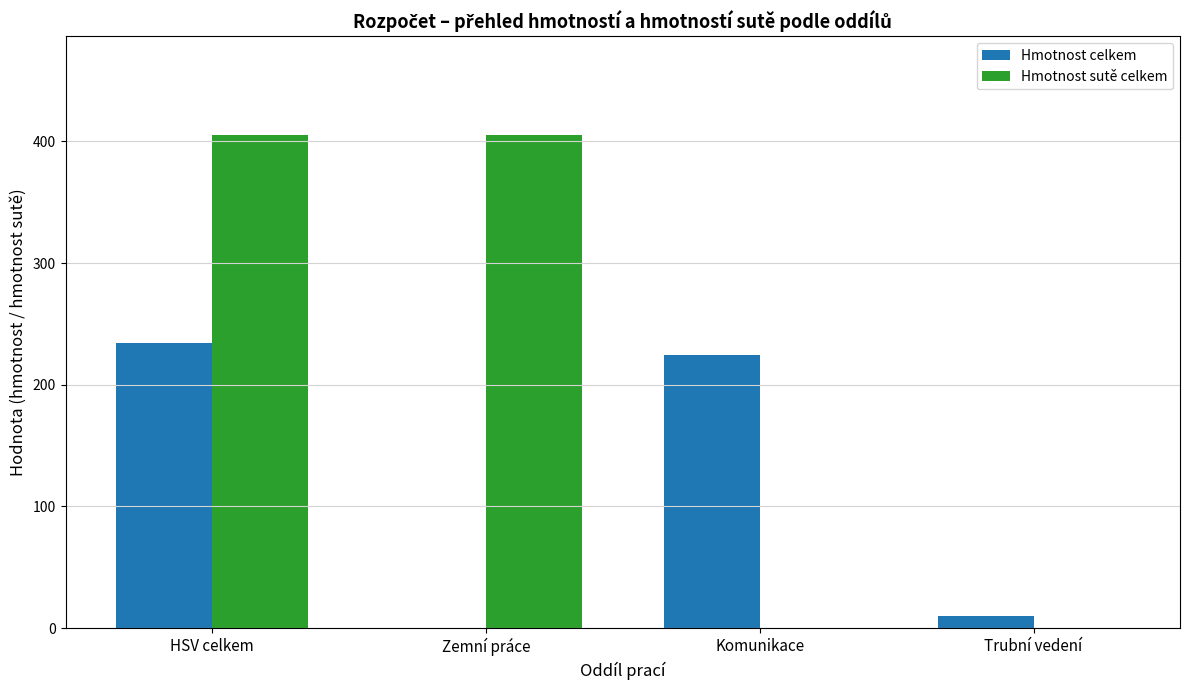

How many values in Hmotnost celkem are above zero?

3